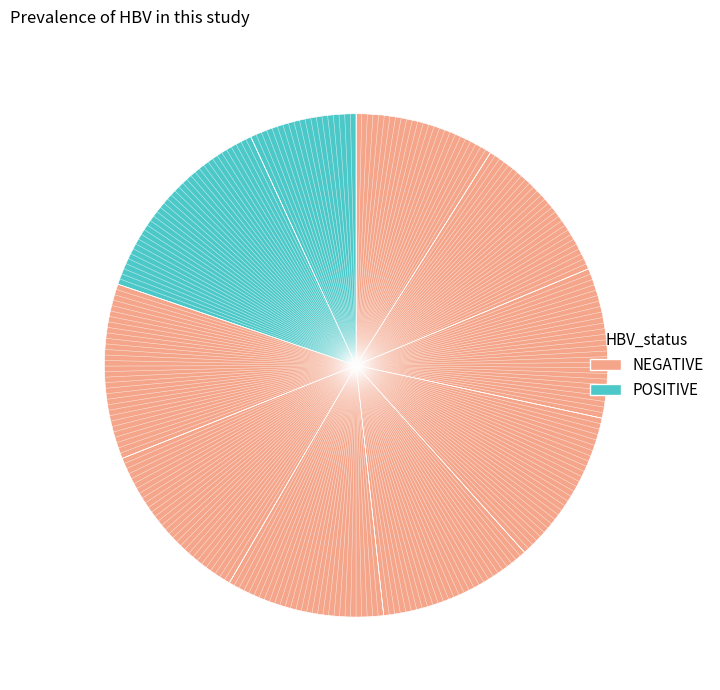

How many segments does this pie chart have?

10